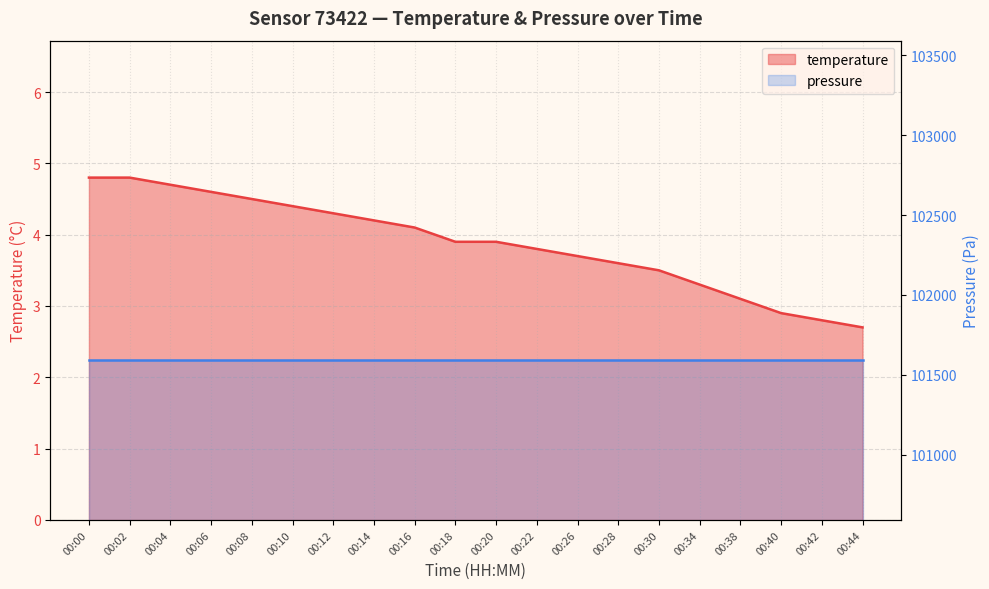

Reading right to left, extract all data points from this chart.

00:44=2.7	00:42=2.8	00:40=2.9	00:38=3.1	00:34=3.3	00:30=3.5	00:28=3.6	00:26=3.7	00:22=3.8	00:20=3.9	00:18=3.9	00:16=4.1	00:14=4.2	00:12=4.3	00:10=4.4	00:08=4.5	00:06=4.6	00:04=4.7	00:02=4.8	00:00=4.8